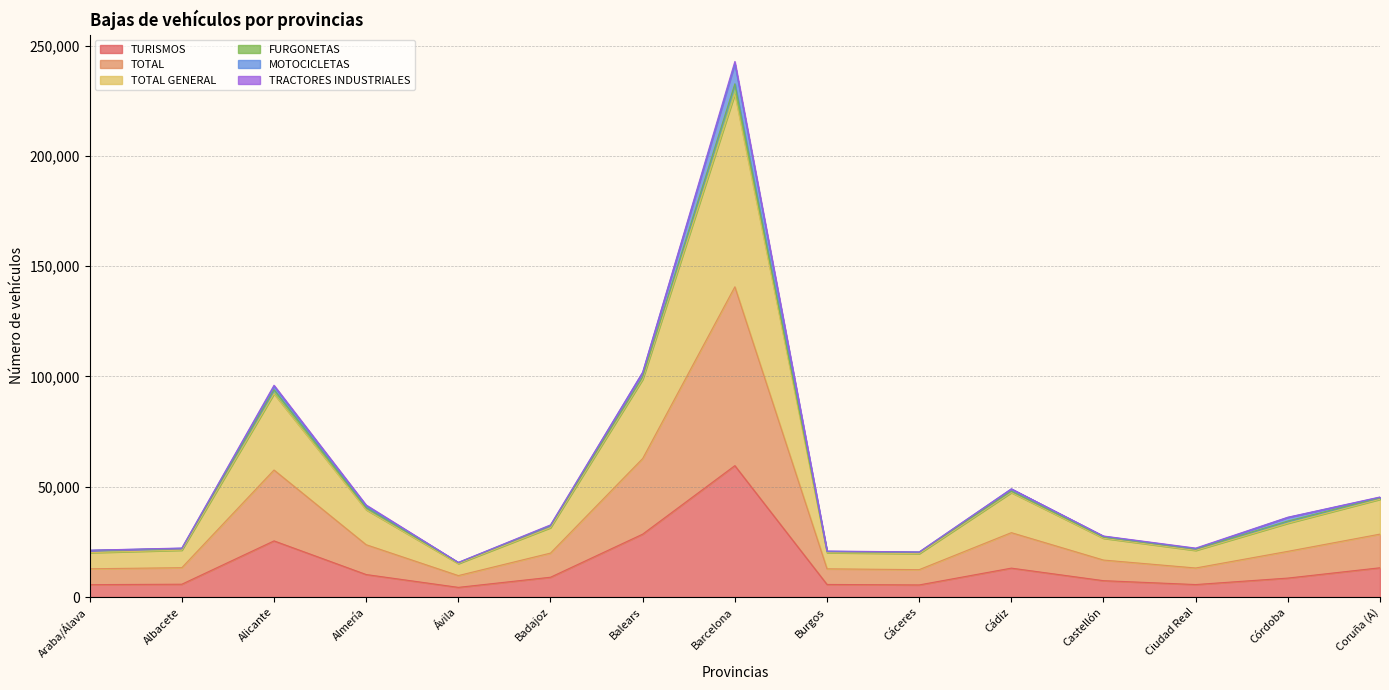

Count the number of categories in the chart.

15